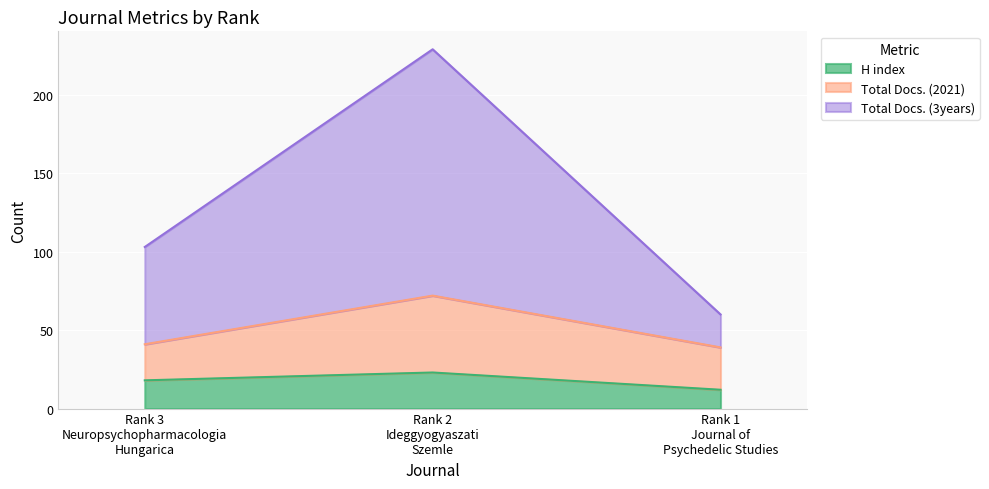

Reading left to right, extract all data points from this chart.

H index: Rank 3
Neuropsychopharmacologia
Hungarica=18	Rank 2
Ideggyogyaszati
Szemle=23	Rank 1
Journal of
Psychedelic Studies=12
Total Docs. (2021): Rank 3
Neuropsychopharmacologia
Hungarica=41	Rank 2
Ideggyogyaszati
Szemle=72	Rank 1
Journal of
Psychedelic Studies=39
Total Docs. (3years): Rank 3
Neuropsychopharmacologia
Hungarica=103	Rank 2
Ideggyogyaszati
Szemle=229	Rank 1
Journal of
Psychedelic Studies=60